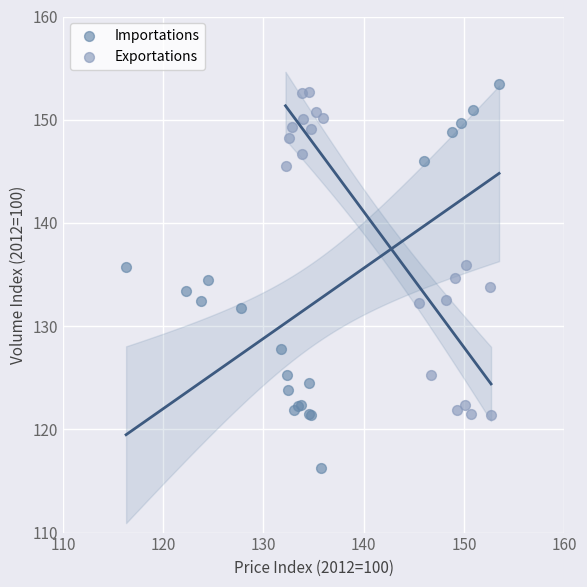

Which series has the widest spread of Y values?

Importations